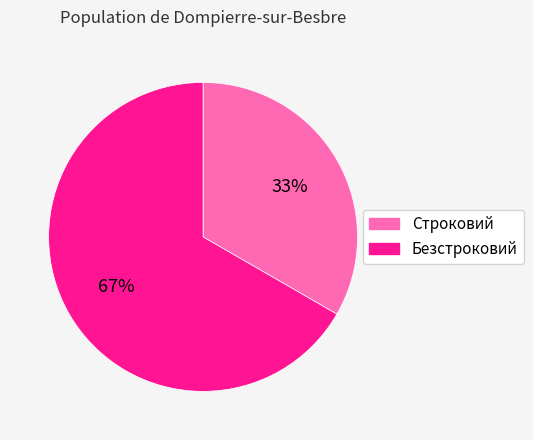

Is Строковий the majority of the pie?

No